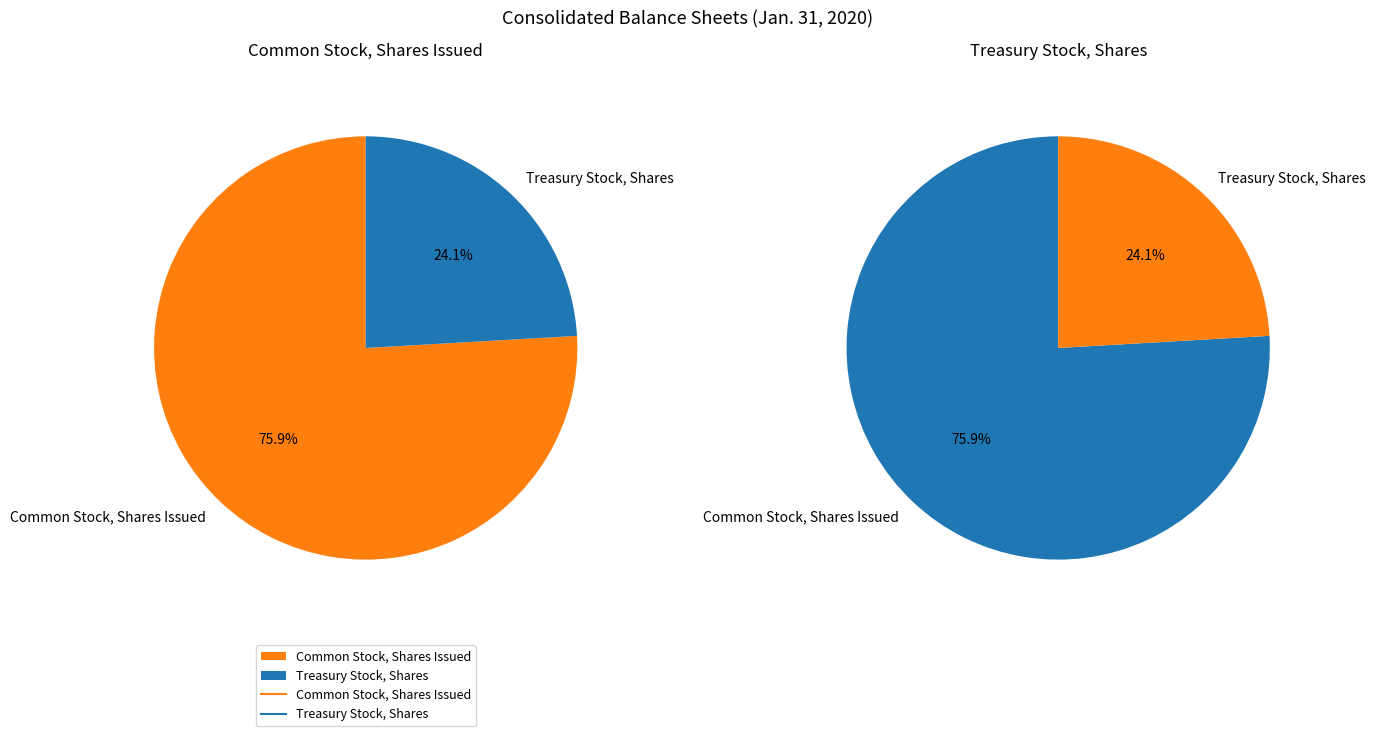

What is the change in value from Common Stock, Shares Issued to Treasury Stock, Shares?

-7061909